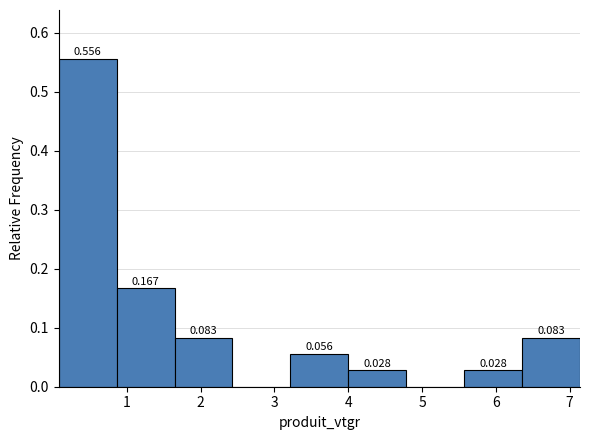

Which range on the x-axis has the tallest bar?

0.1 to 0.9